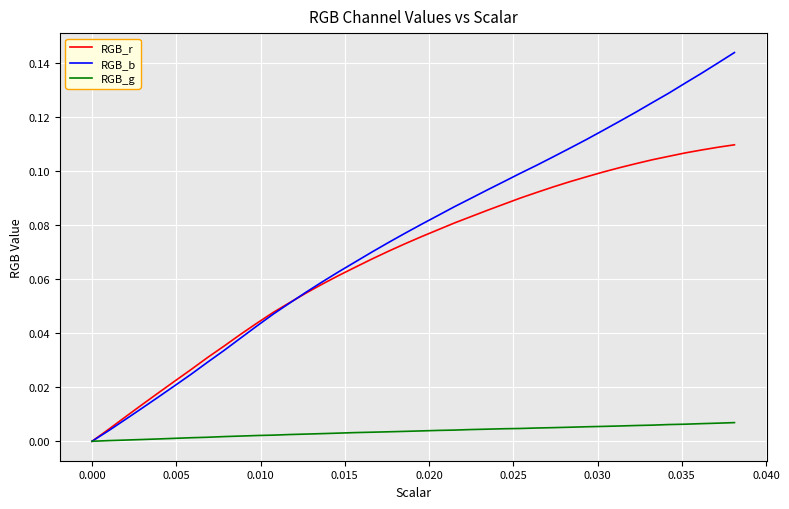

Which series has the largest total across all categories?

RGB_b